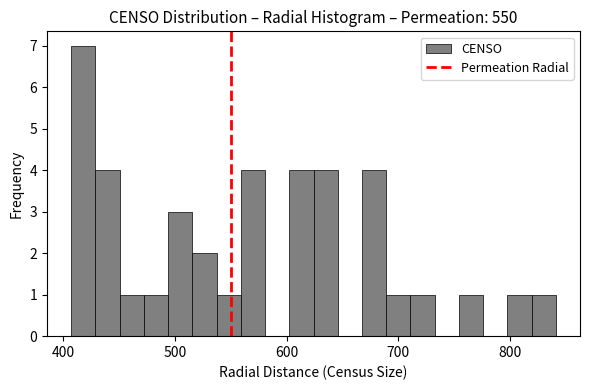

Read against the x-axis, roughly where is the centre of the tallest bar?

420